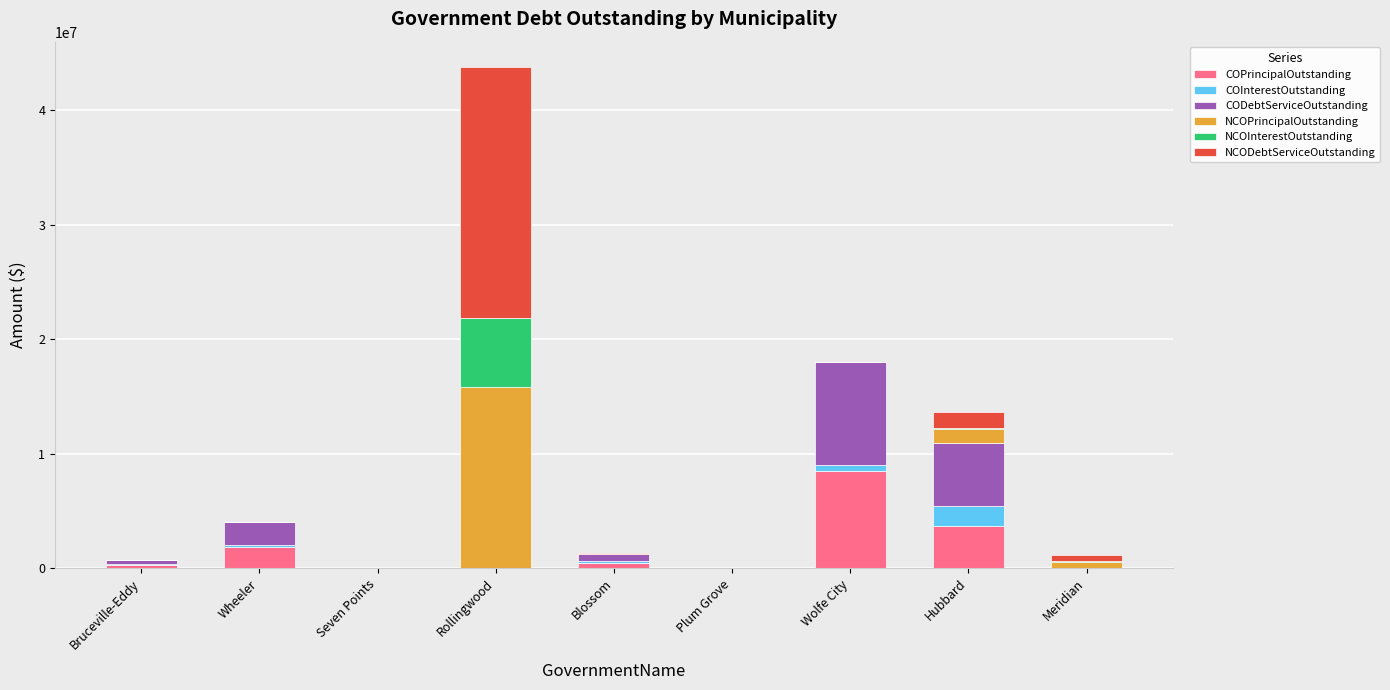

The value of COPrincipalOutstanding at Seven Points is 0.0. True or false?

True